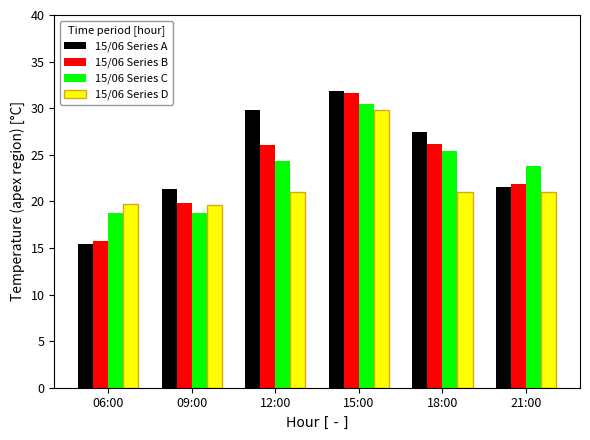

Is it true that 15/06 Series B equals 26.0 at 12:00?

True